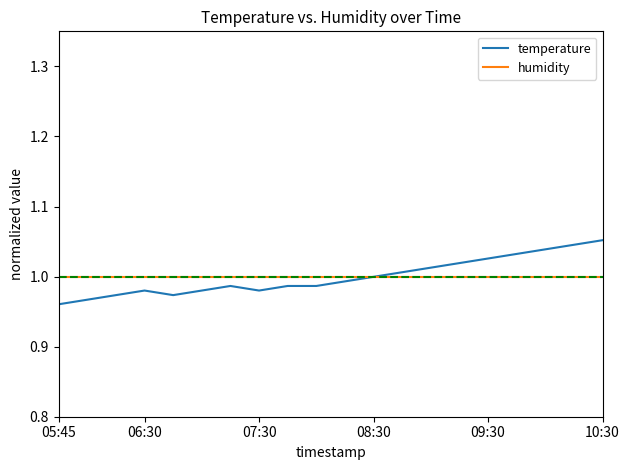

Which series has the largest range (max minus min)?

temperature